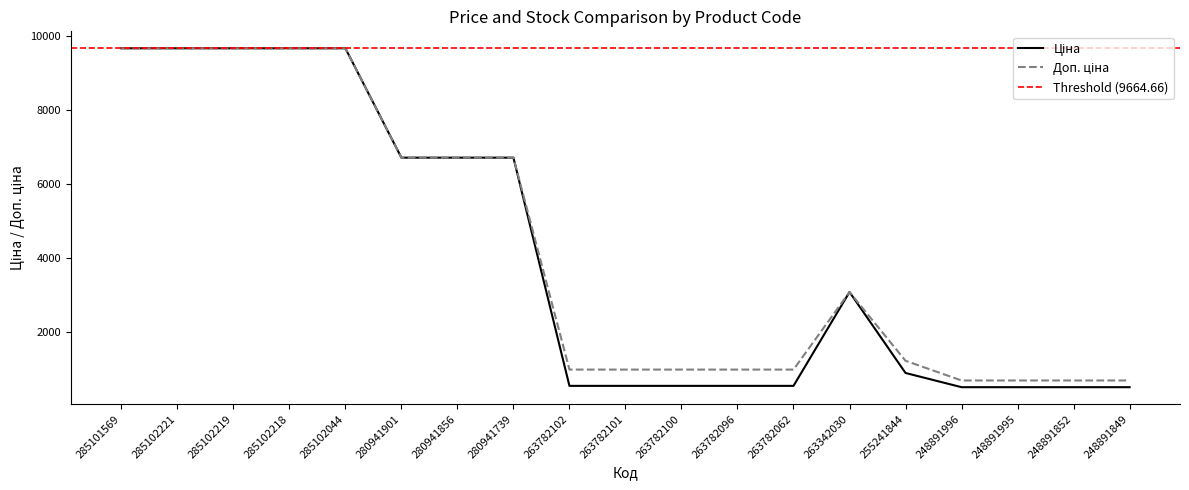

Rank the series by their average value, from highest to lowest.

Доп. ціна, Ціна